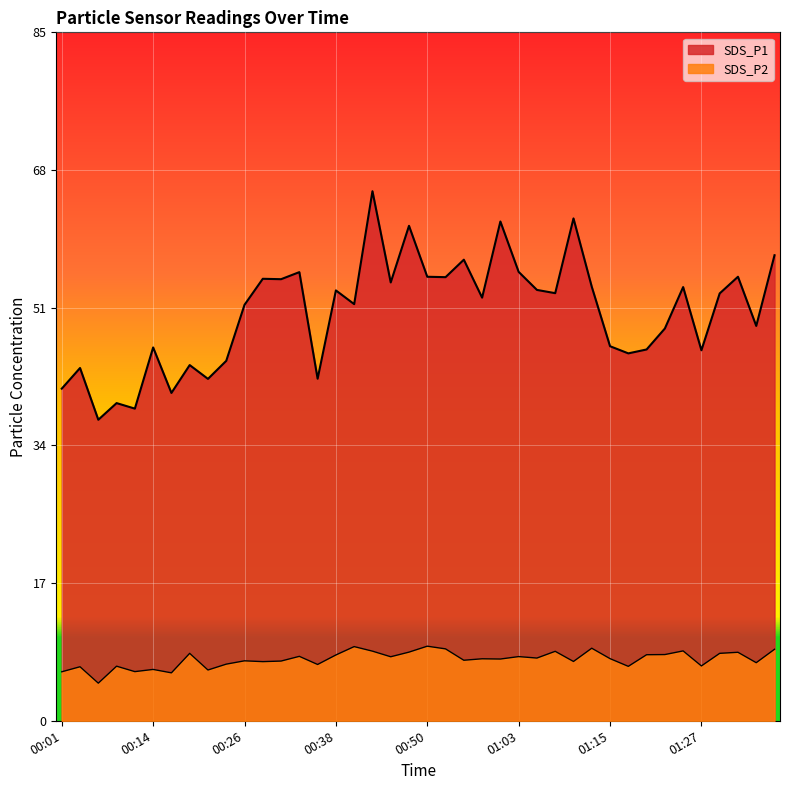

What is the value of the SDS_P2 point at the 4th from the left?

6.7